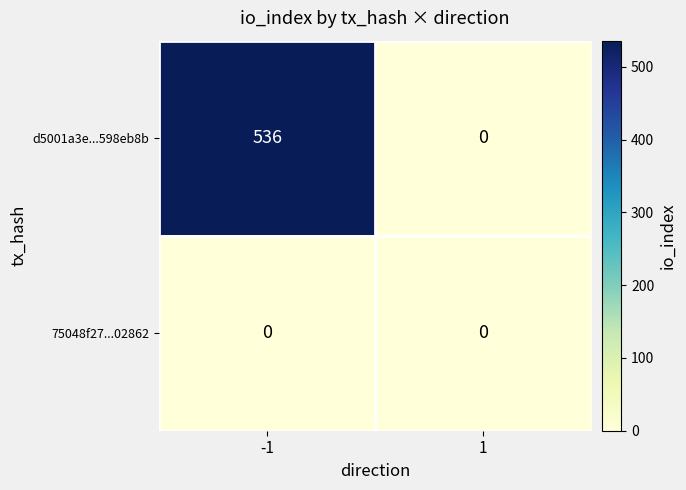

What is the sum of all d5001a3e...598eb8b values?

536